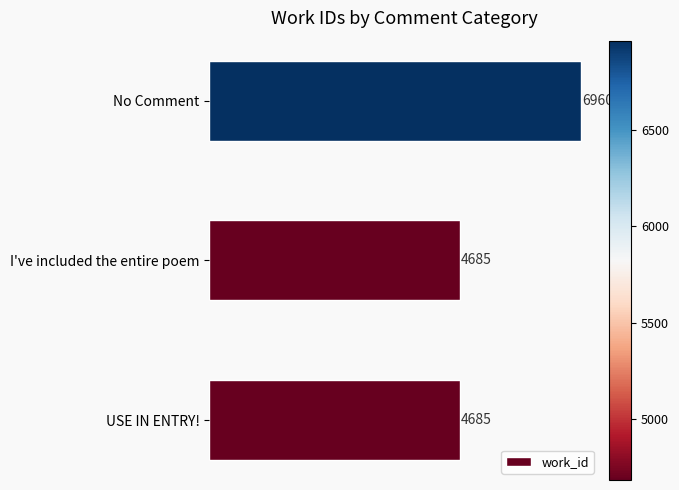

What is the approximate value at I've included the entire poem?

4685.0